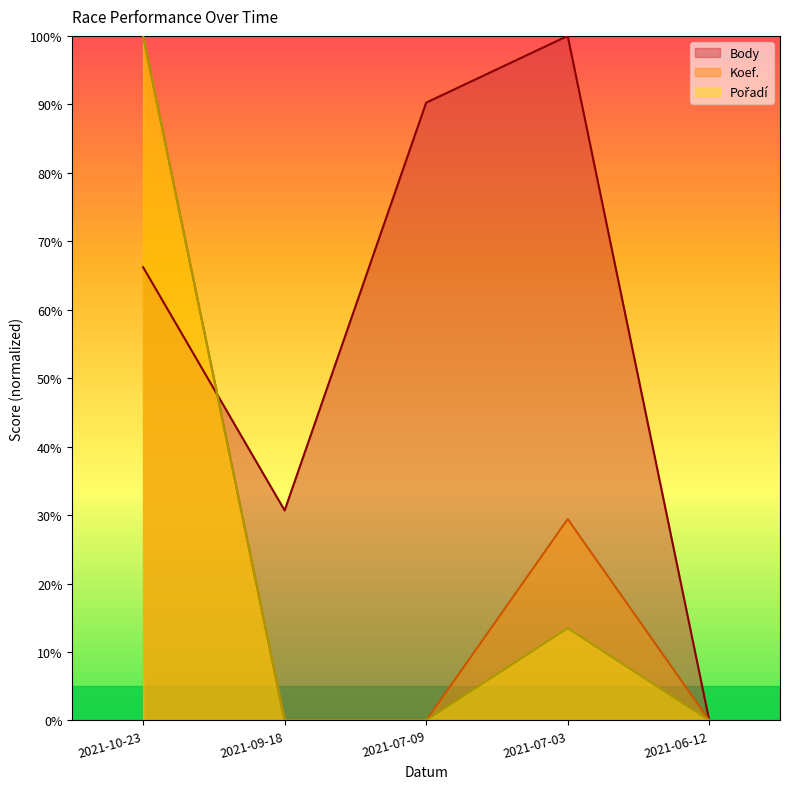

At how many categories does at least one series exceed 77?

3